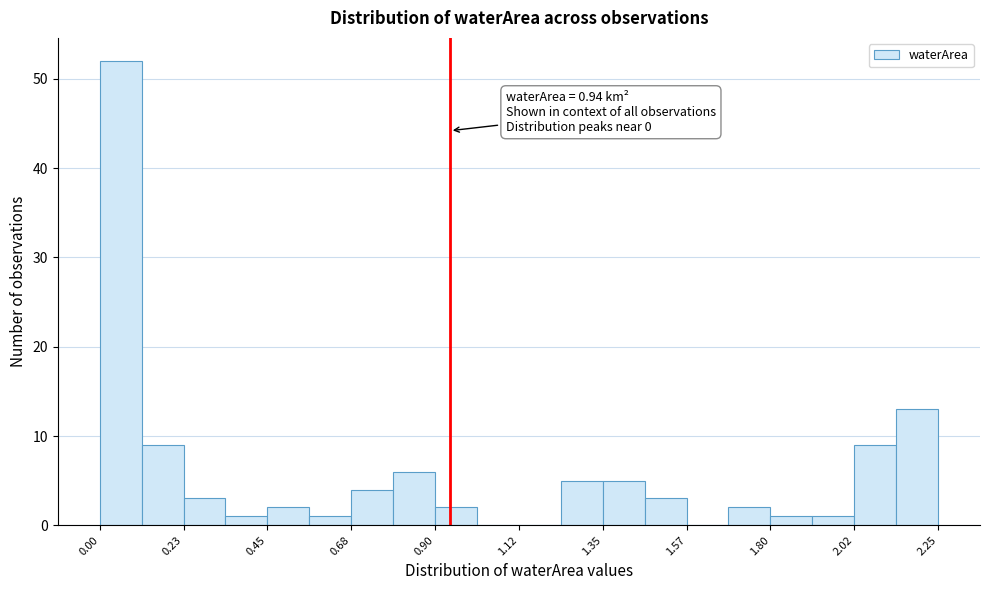

Around what value on the x-axis is the tallest bar? Give the approximate position of its centre, as read against the axis.

0.05